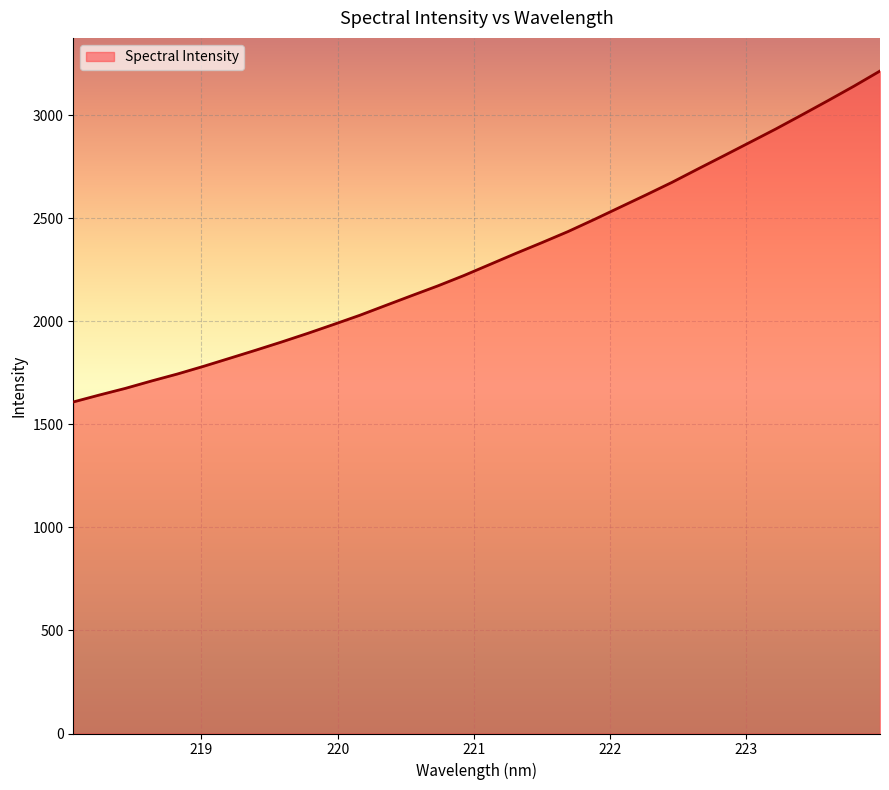

How many categories are shown in the chart?

32